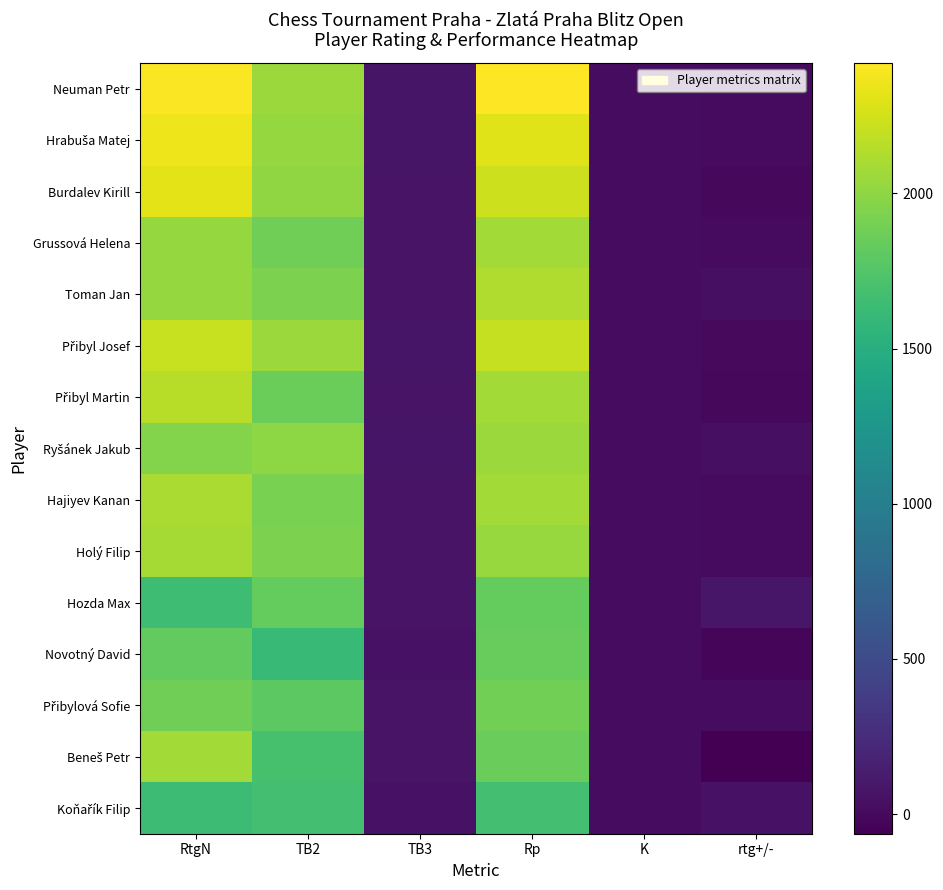

What is the difference between the Přibyl Josef values at rtg+/- and RtgN?

2210